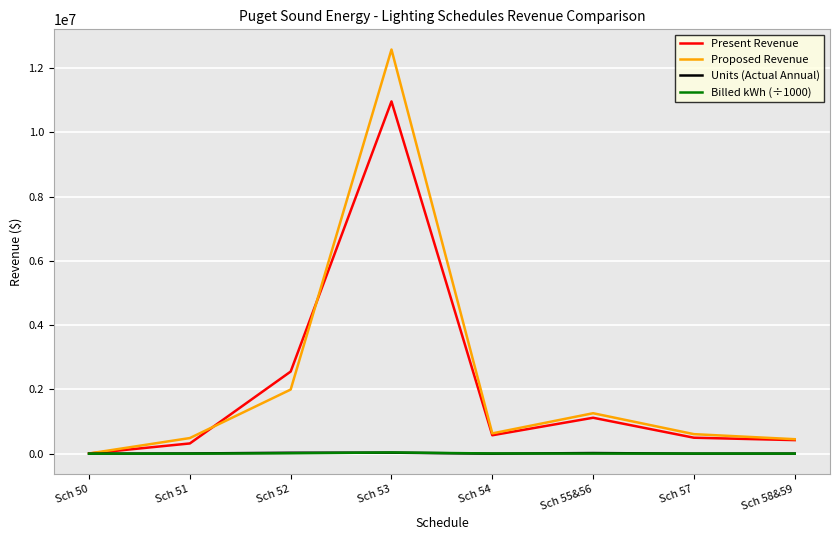

In Present Revenue, how many points are higher than both neighbors (excluding endpoints)?

2